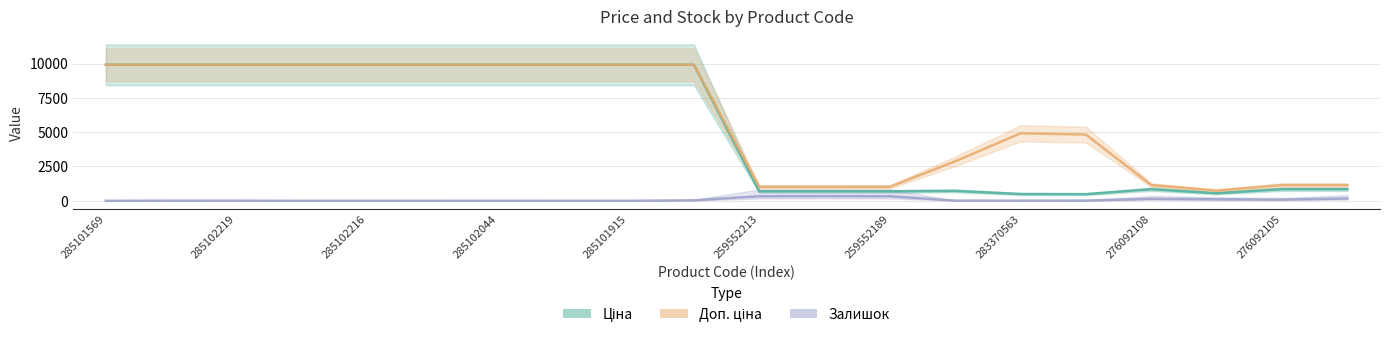

True or false: Доп. ціна and Залишок cross at least once.

False